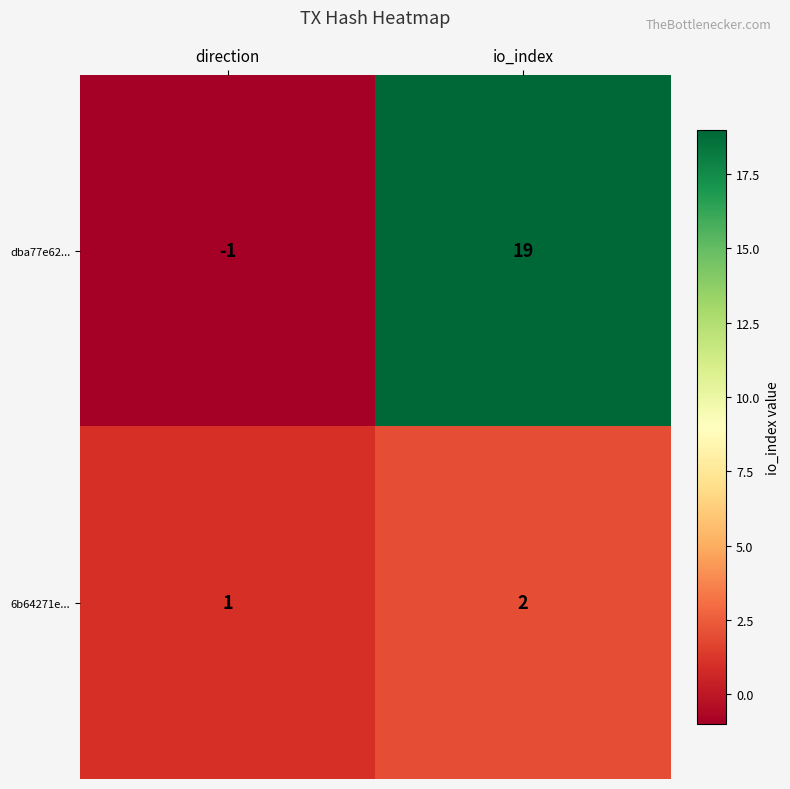

What is the maximum value shown in the chart?

19